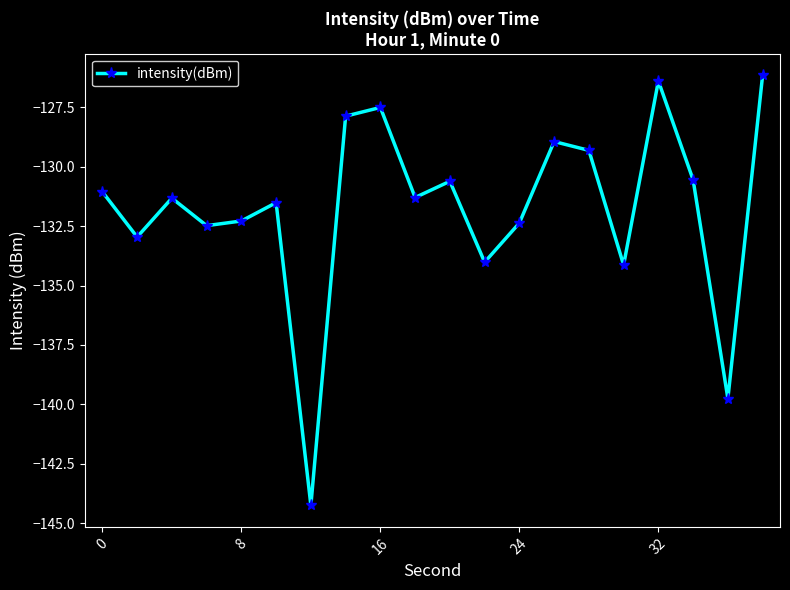

How many distinct data groups are displayed?

1